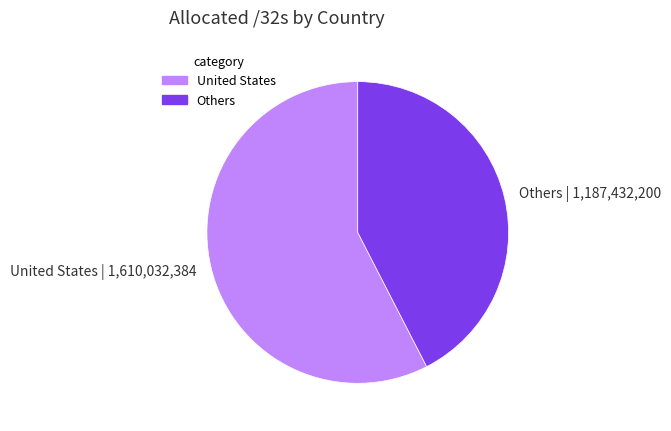

Which slice is the largest?

United States | 1,610,032,384